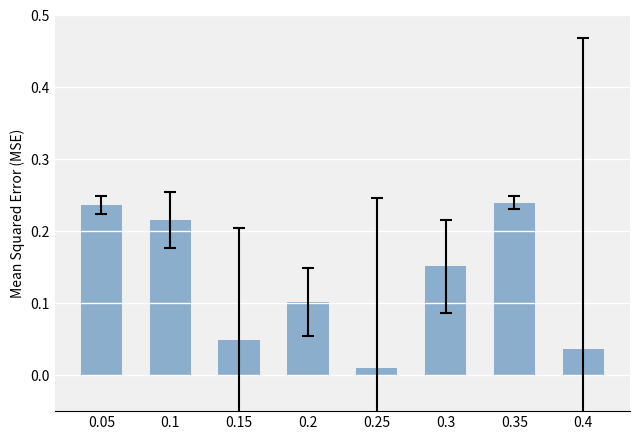

How many bars are there in total?

8